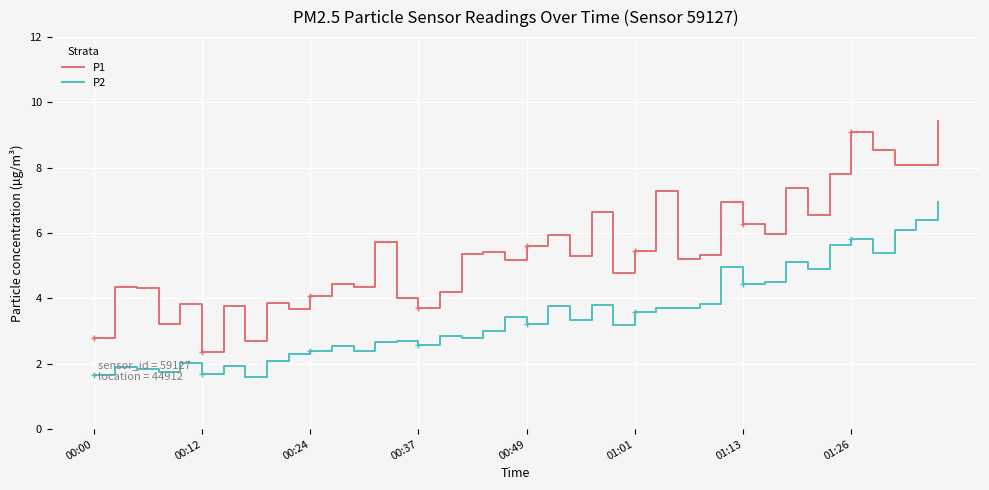

Where is P1 nearest to the value 5?

19